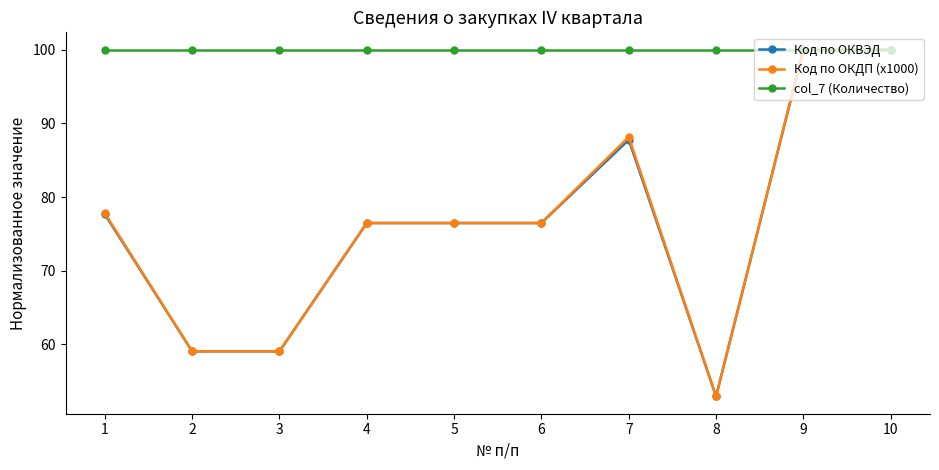

Which series changed the most between 7 and 9?

Код по ОКВЭД